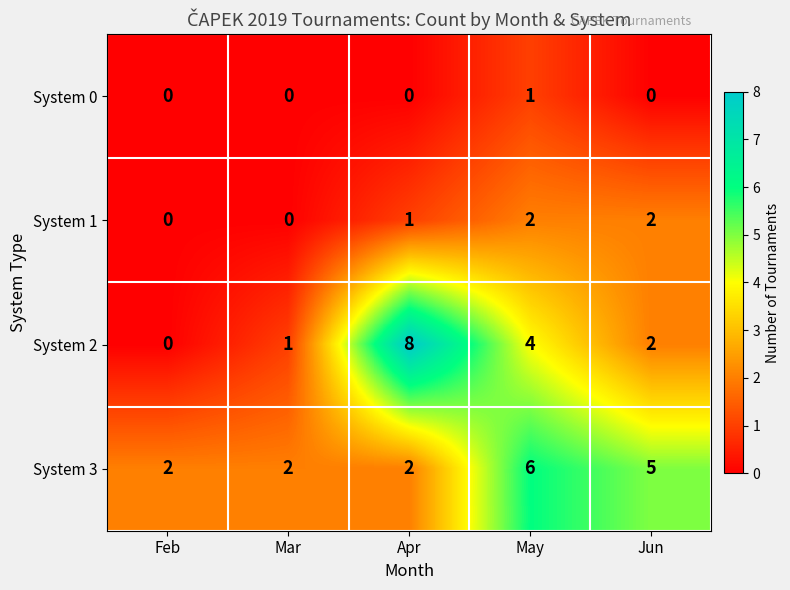

Read the System 2 value at Apr.

8